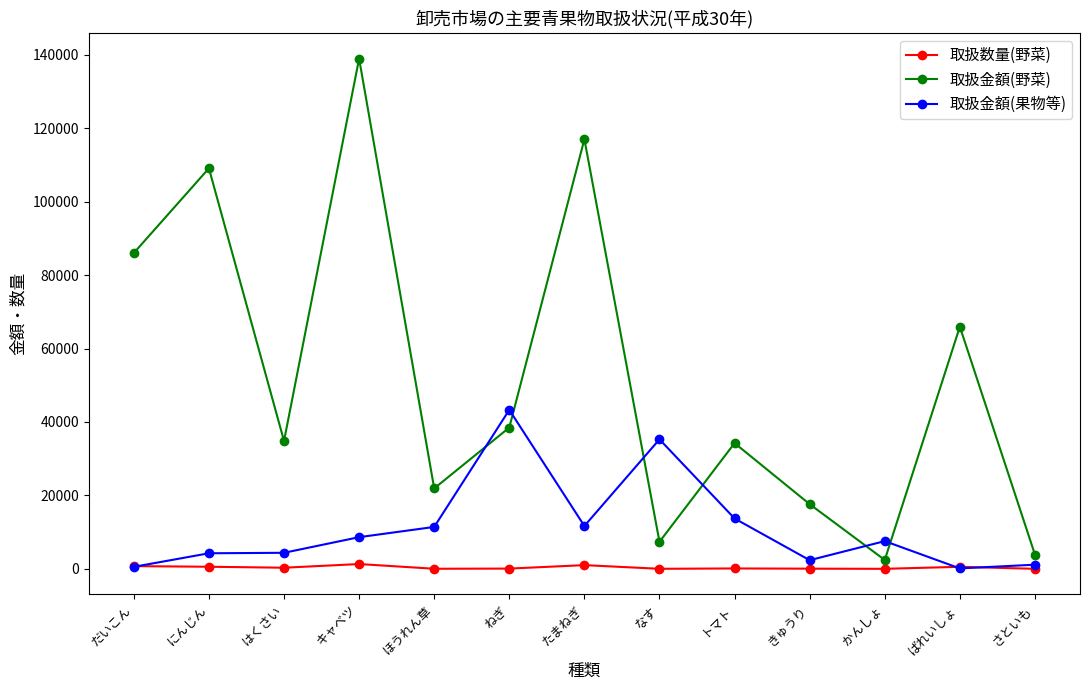

The value of 取扱数量(野菜) at ほうれん草 is 32. True or false?

True